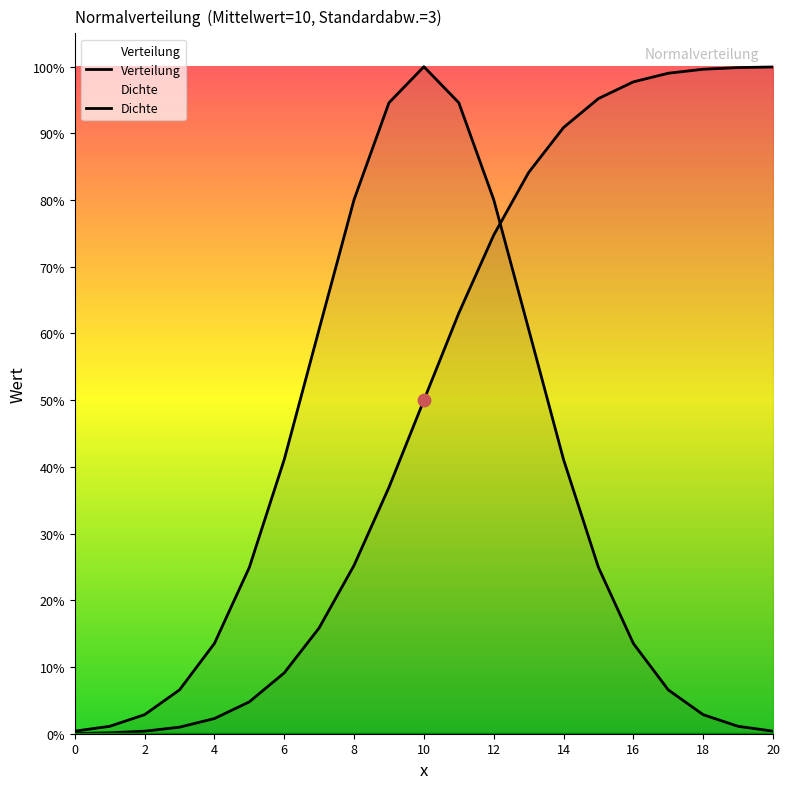

What are all the series names shown in the legend?

Verteilung, Dichte